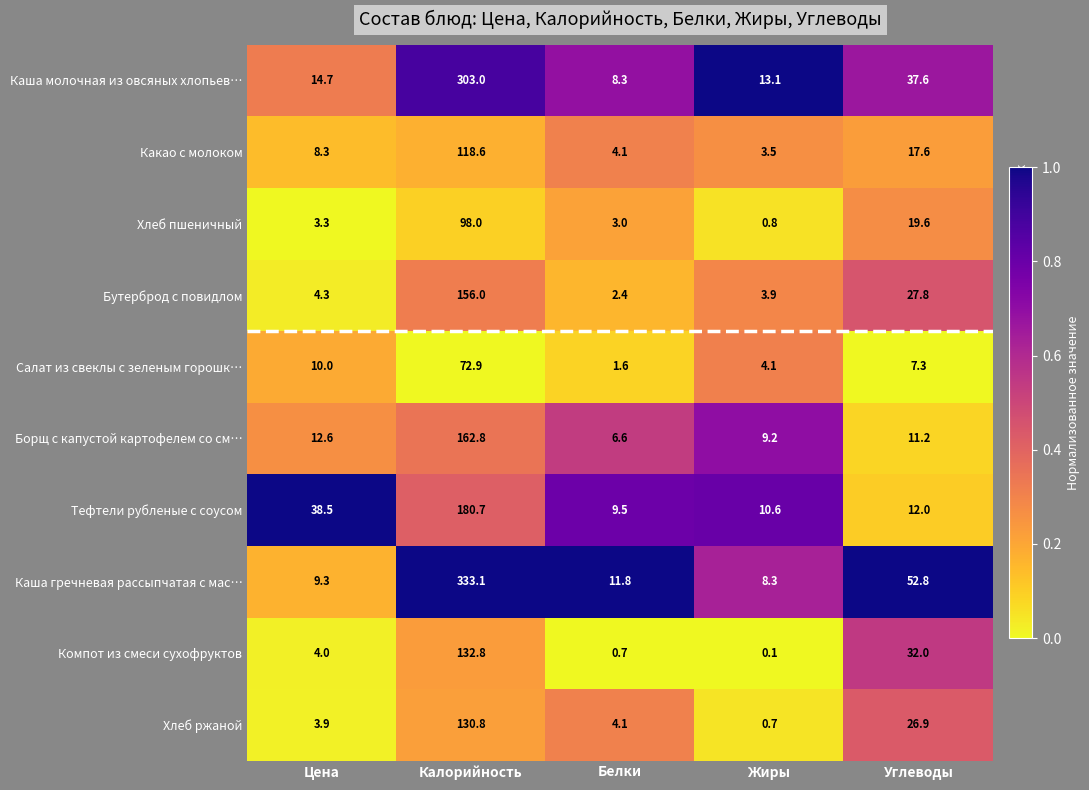

What is the difference between the second highest and second lowest values in the Каша молочная из овсяных хлопьев… series?

24.5